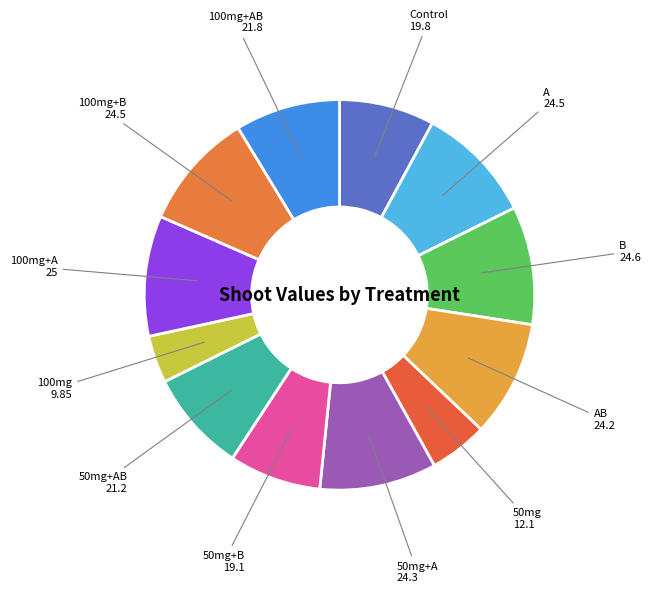

Which category has the smallest portion of the pie?

100mg